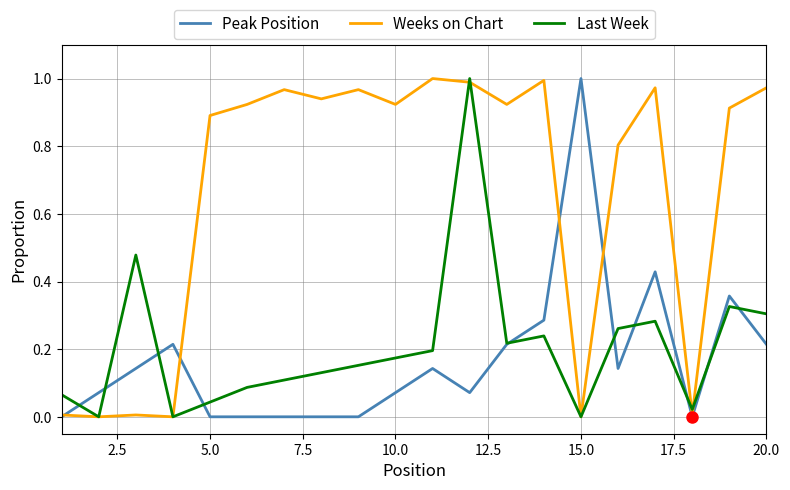

Is it true that Weeks on Chart equals 0.4 at 15.0?

False